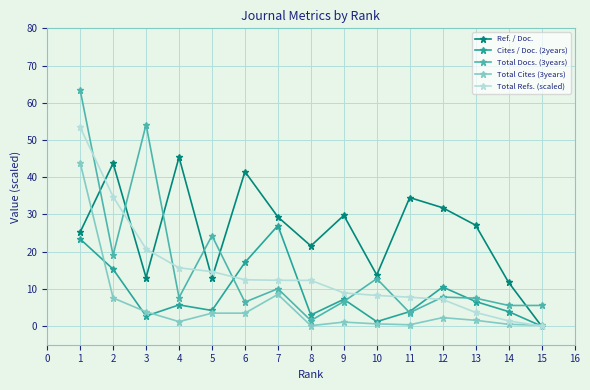

Is it true that Total Cites (3years) equals 1.7 at 7?

False